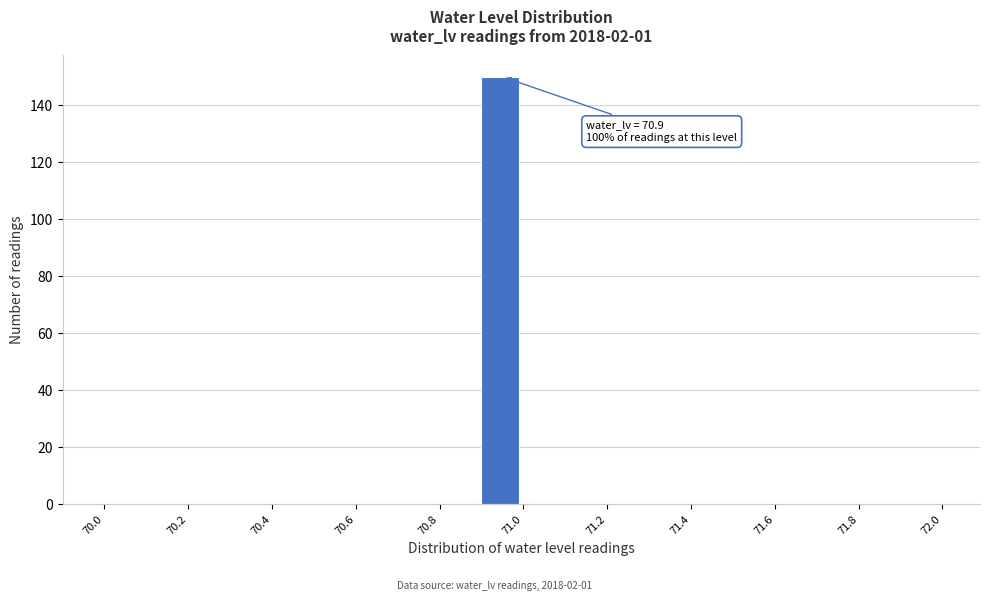

Which range on the x-axis has the tallest bar?

70.9 to 71.0